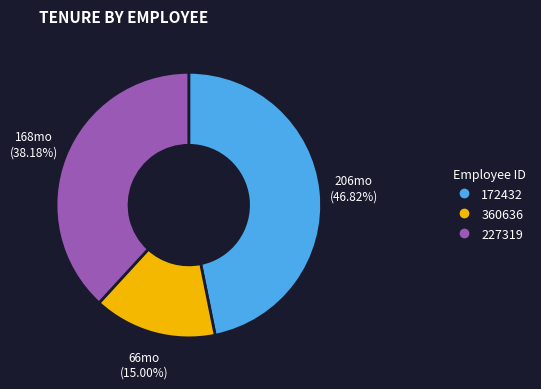

To the nearest percent, what is the difference between the 172432 and 227319 slice percentages?

9%